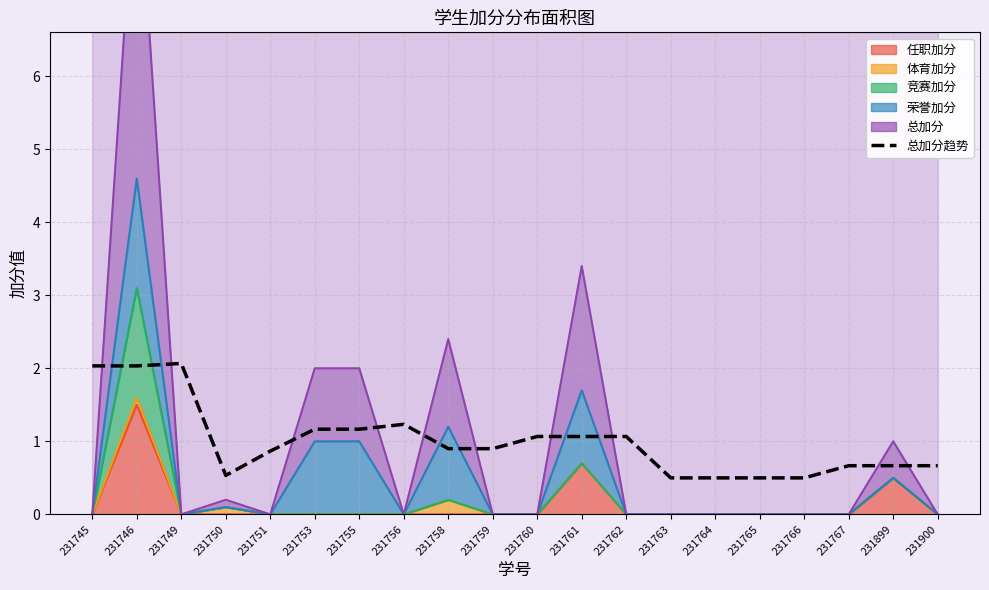

Rank the categories by value from highest to lowest.

231749, 231745, 231746, 231756, 231753, 231755, 231760, 231761, 231762, 231758, 231759, 231751, 231767, 231899, 231900, 231750, 231763, 231764, 231765, 231766